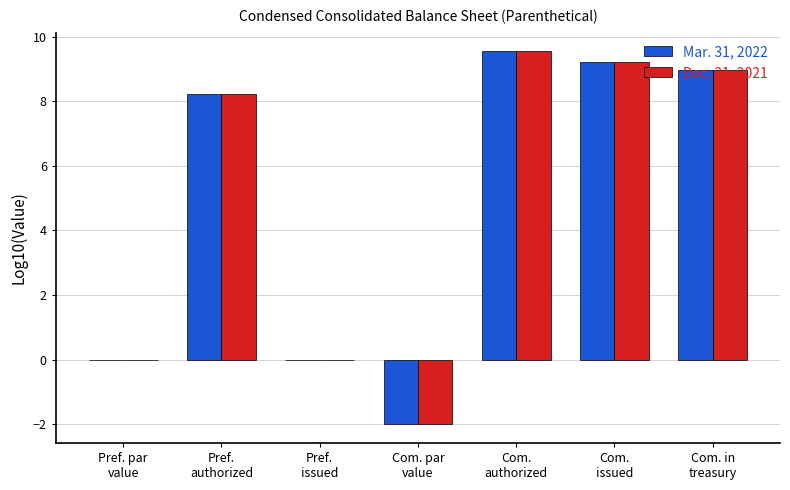

What is the maximum value for Dec. 31, 2021?

9.5